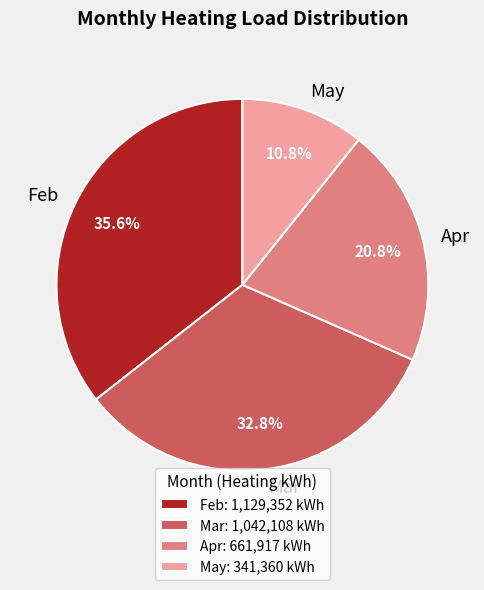

How many segments does this pie chart have?

4